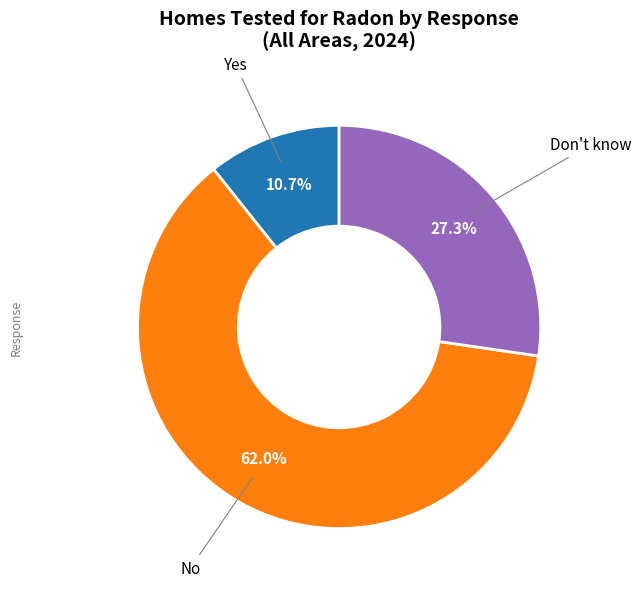

Is there a majority slice in this chart?

Yes